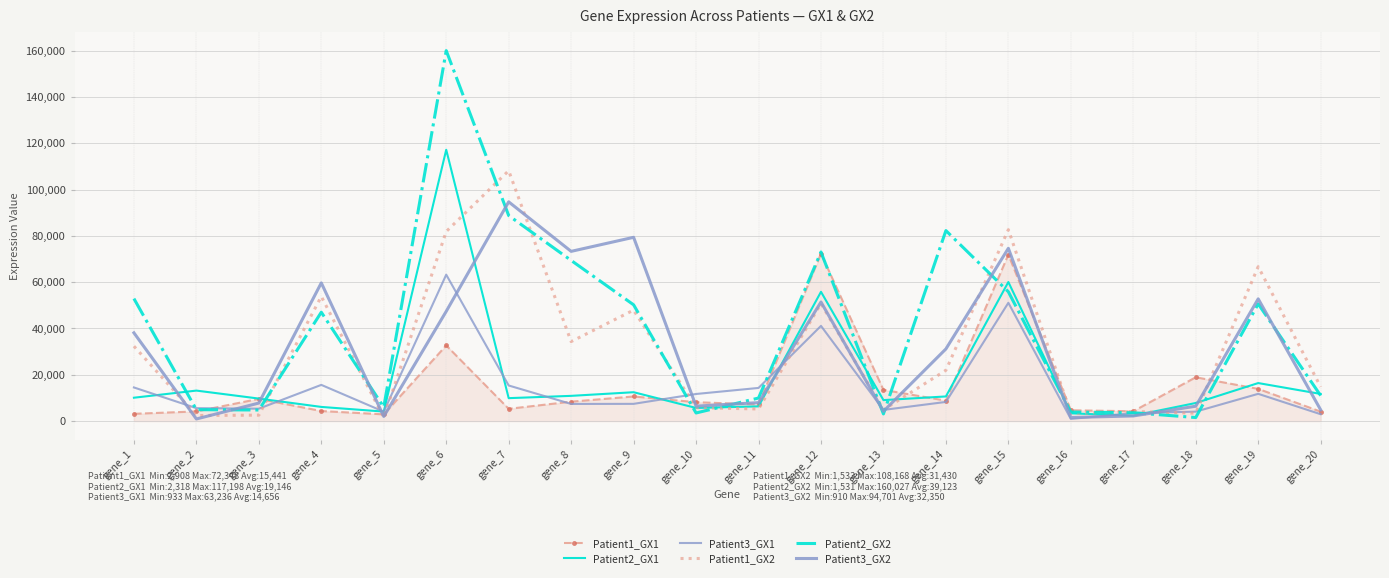

List the series in order of their peak value, highest first.

Patient2_GX2, Patient2_GX1, Patient1_GX2, Patient3_GX2, Patient1_GX1, Patient3_GX1